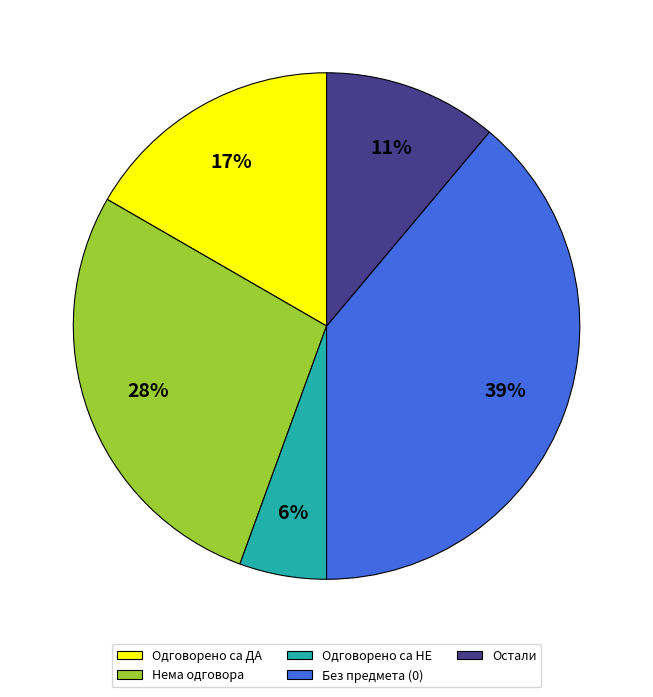

Rank the categories by value from lowest to highest.

Одговорено са НЕ, Остали, Одговорено са ДА, Нема одговора, Без предмета (0)